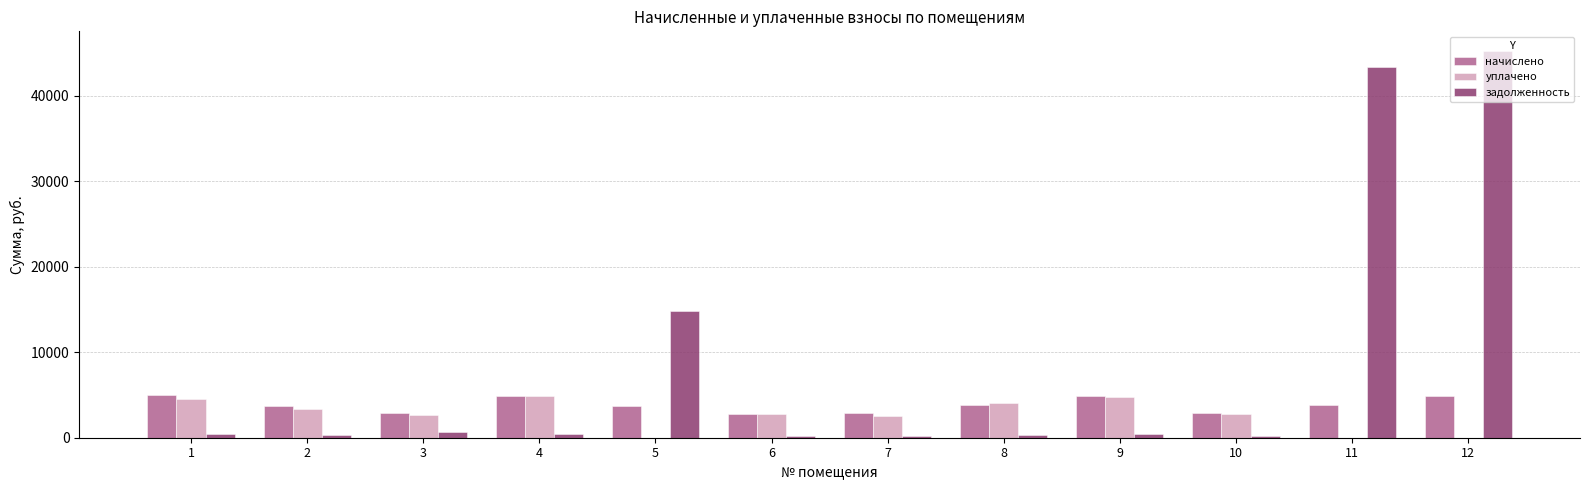

Which series has the largest total across all categories?

задолженность